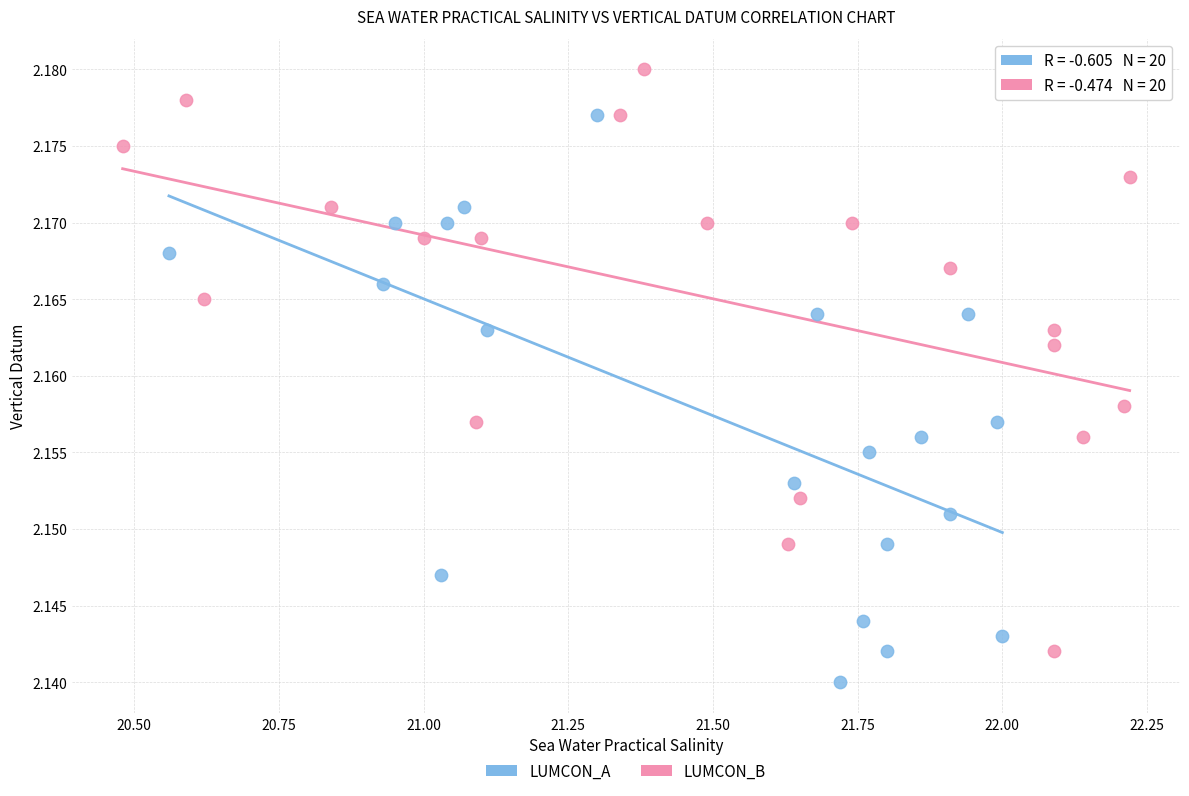

Which series has the largest Y range (max minus min)?

LUMCON_B